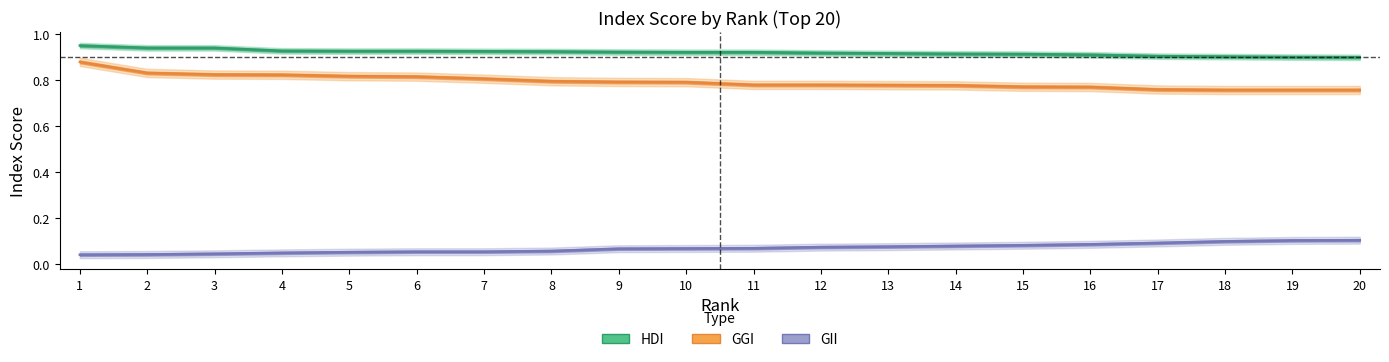

What are all the series names shown in the legend?

HDI, GGI, GII